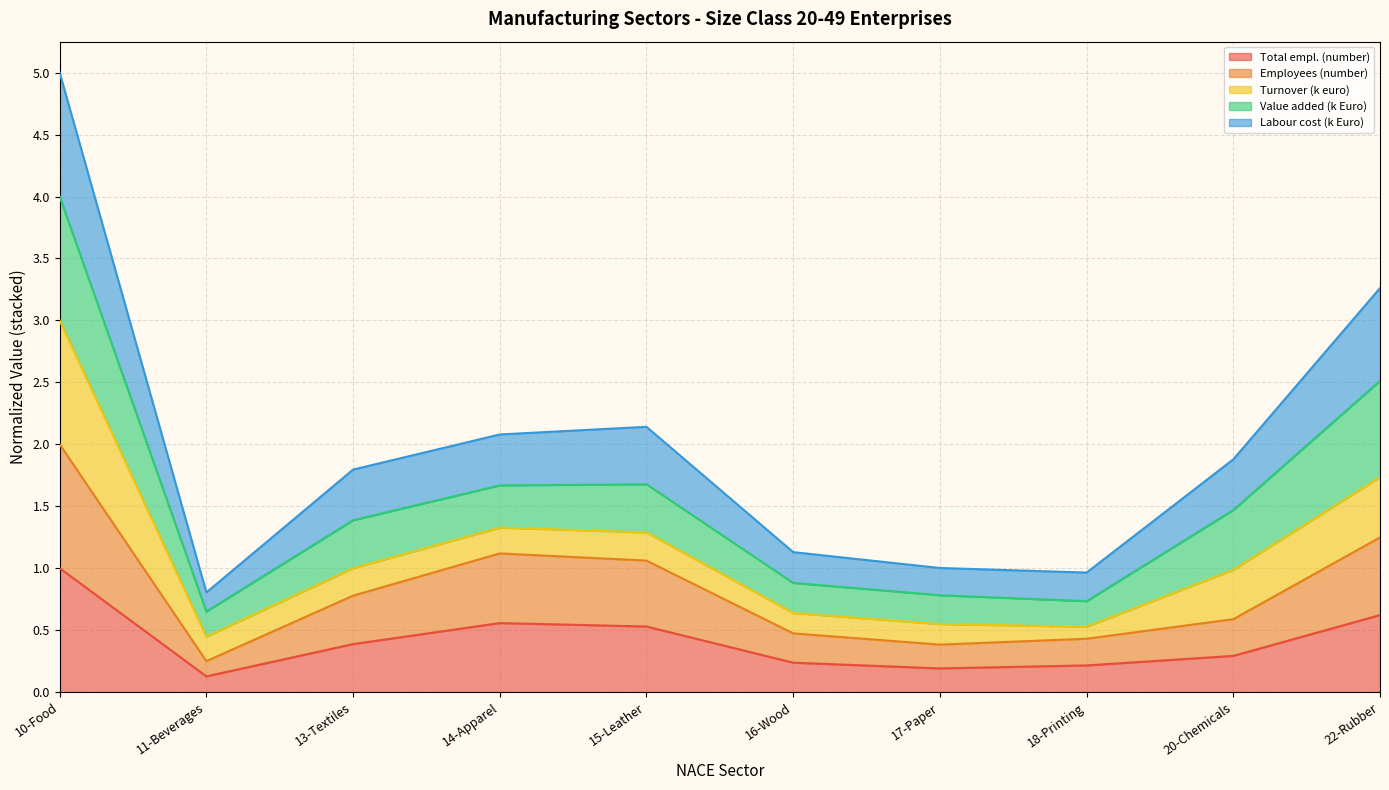

Which category has the highest value in the Total empl. (number) series?

10-Food